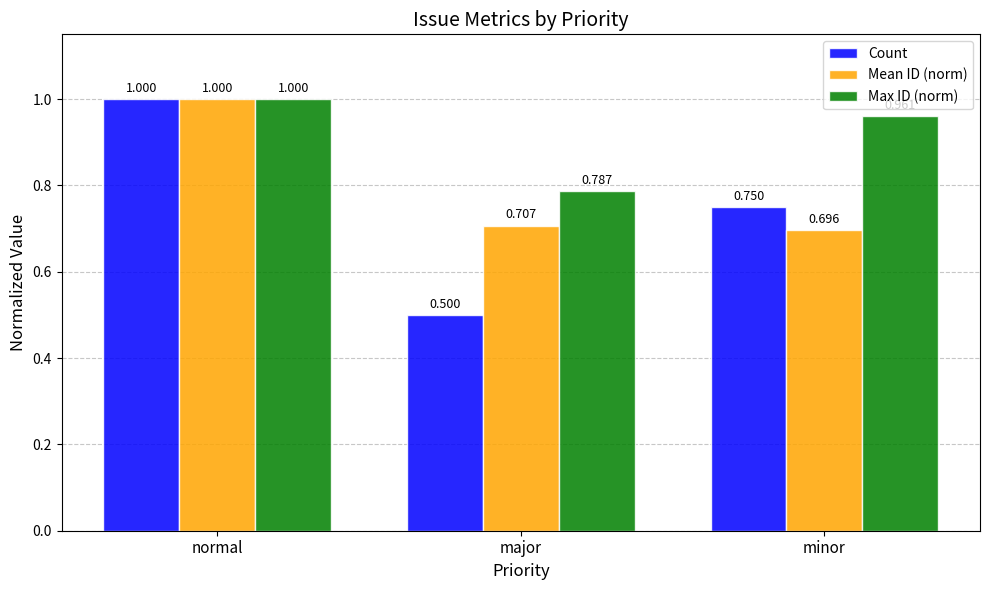

Which category has the highest value in the Mean ID (norm) series?

normal